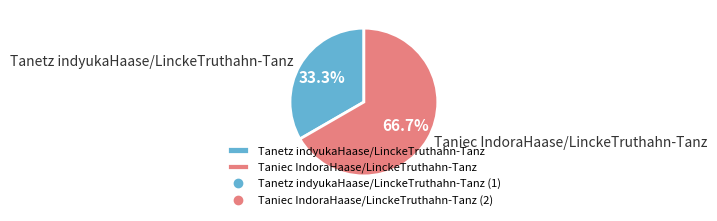

To the nearest percent, what is the average slice percentage?

50%